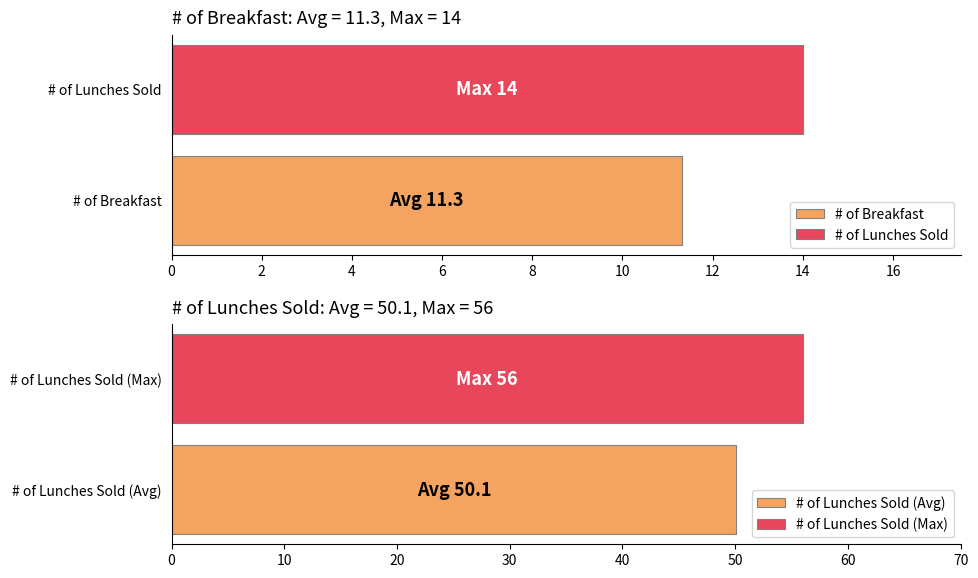

List the series in order of their overall mean, lowest first.

# of Breakfast, # of Lunches Sold